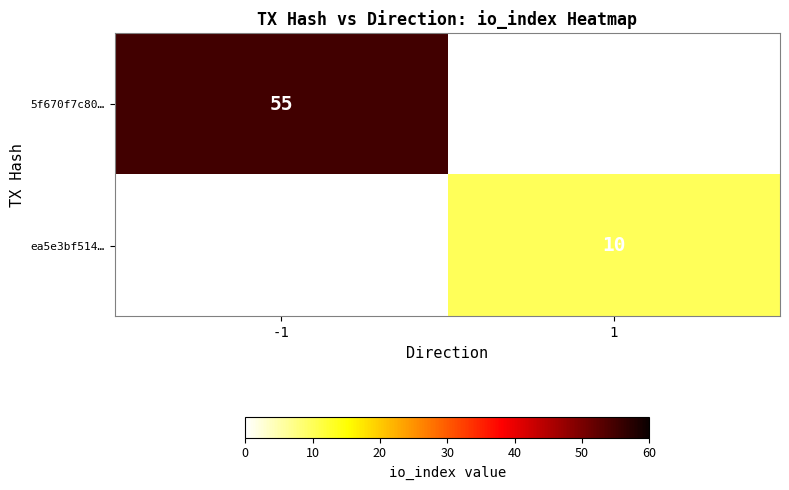

Is it true that ea5e3bf514… equals 5 at 1?

False